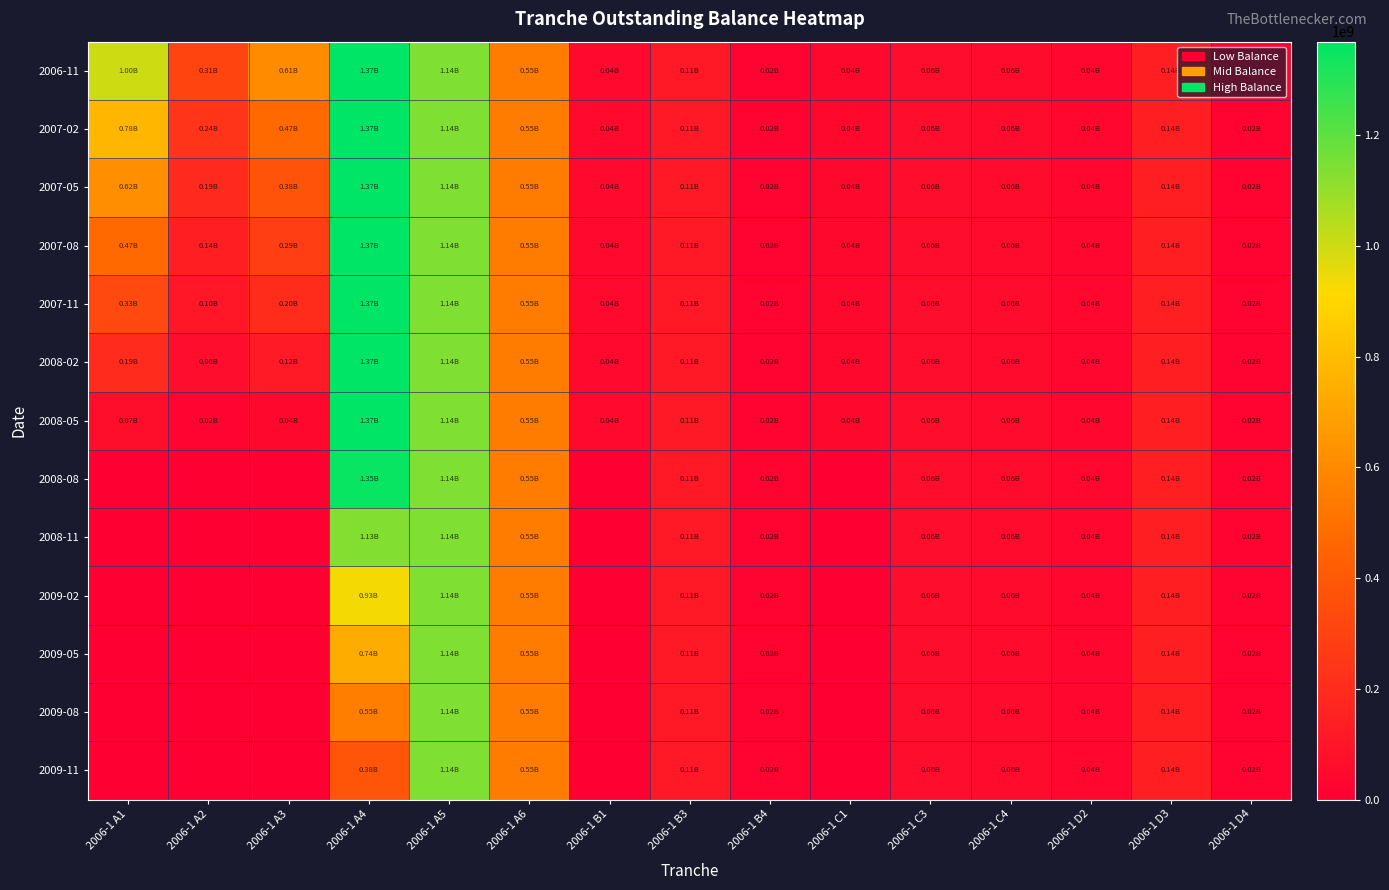

At which category is the sum across all series the highest?

2006-1 A5